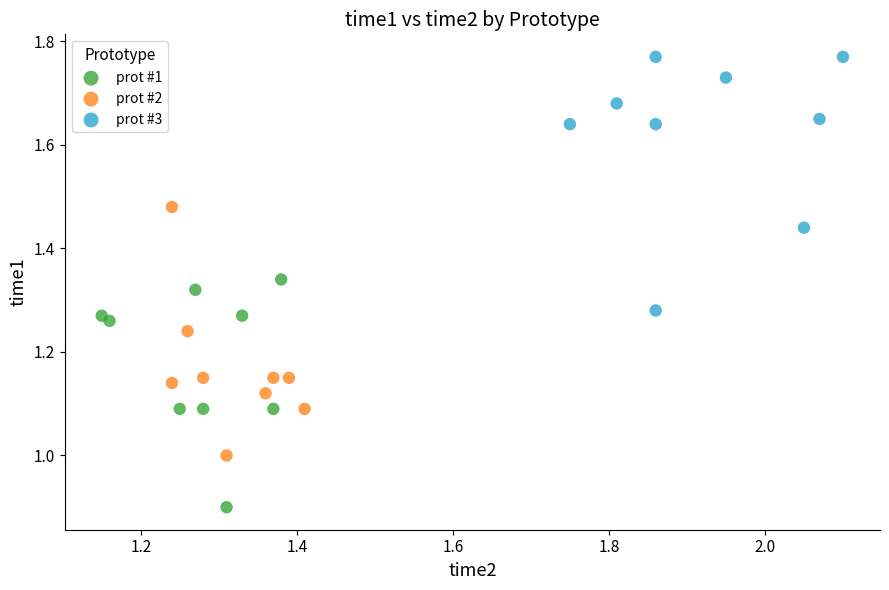

Which series contains the highest Y value?

prot #3